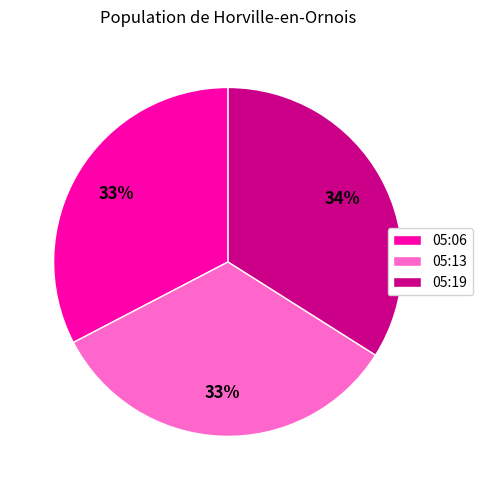

Does any single category account for the majority?

No